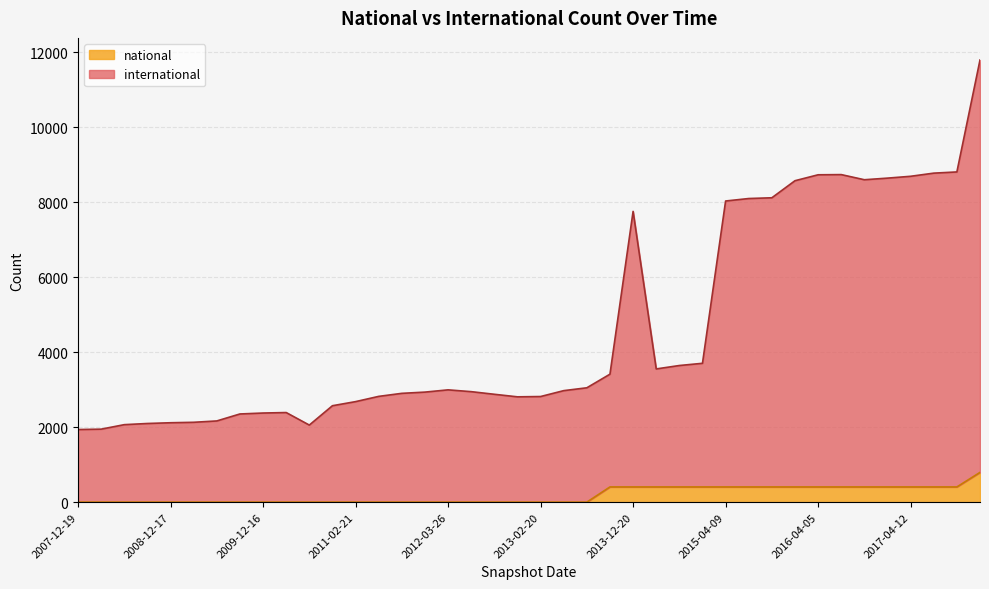

List the series in order of their overall mean, lowest first.

national, international